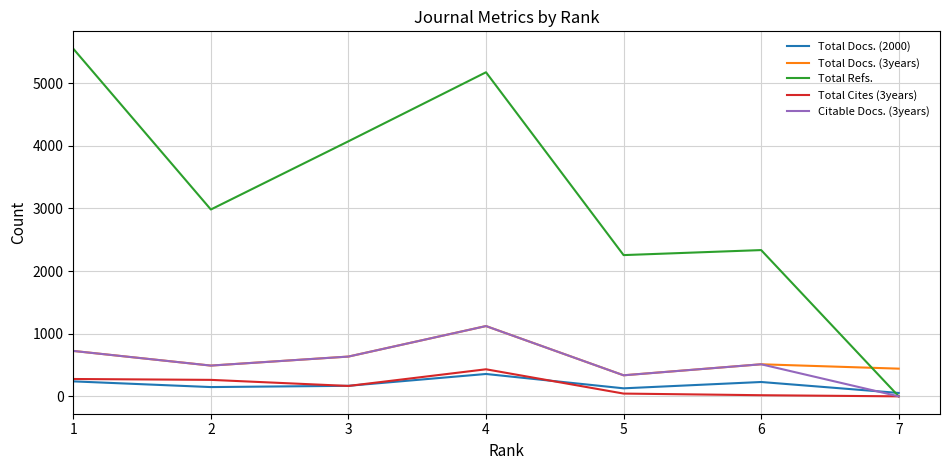

What is the sum of all Total Docs. (2000) values?

1323